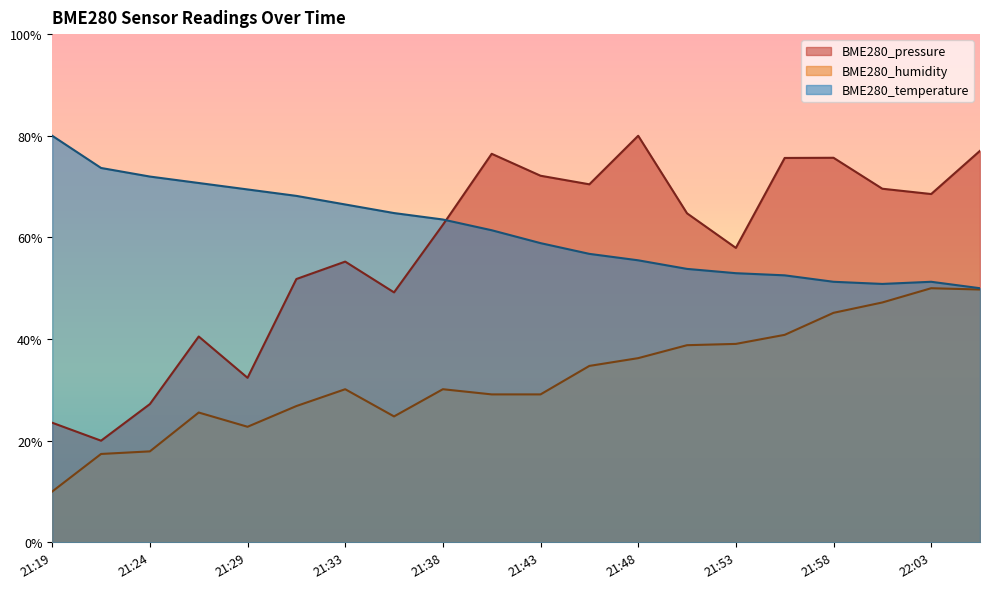

True or false: BME280_humidity has more than 1 interior local peaks.

True